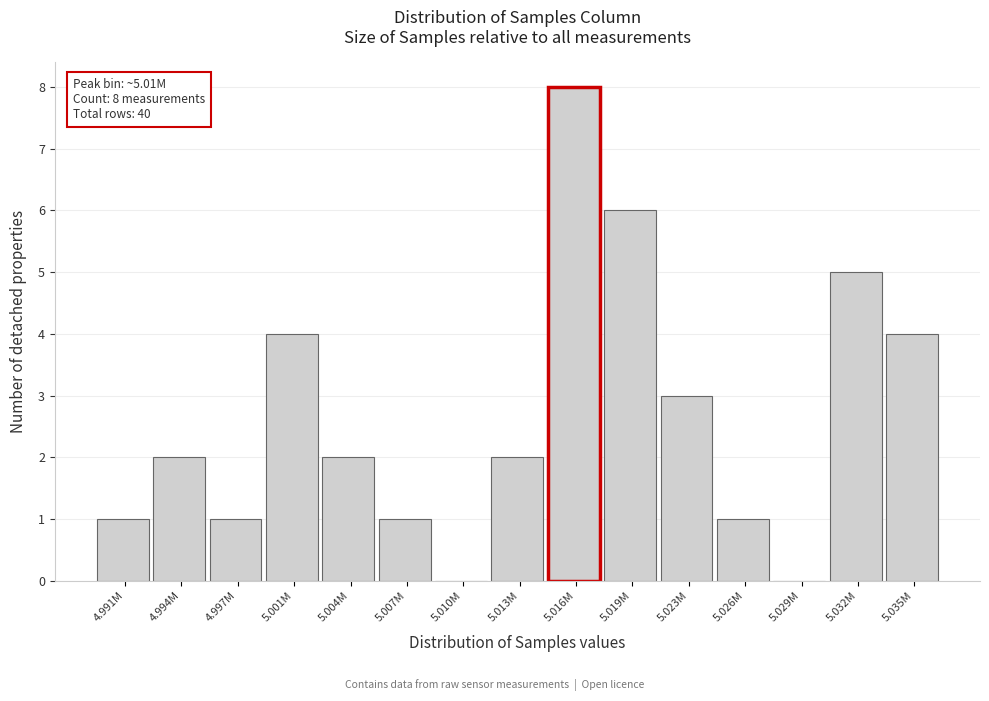

Between 5.016M and 5.035M, which is larger?

5.016M